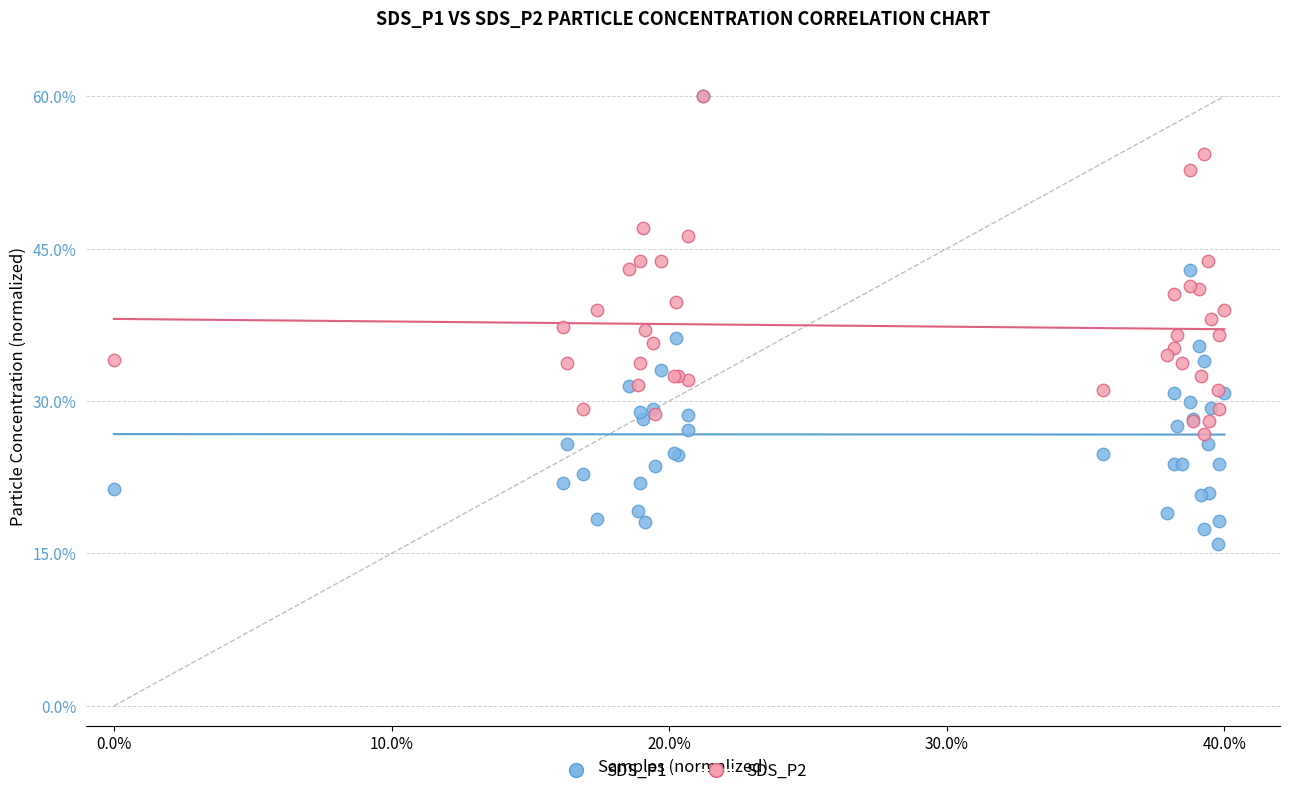

Which series has the largest Y range (max minus min)?

SDS_P1